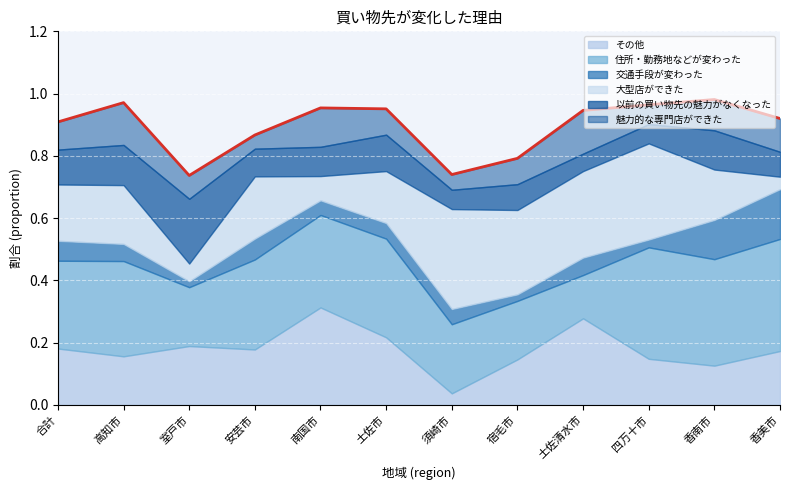

The value of 以前の買い物先の魅力がなくなった at 四万十市 is 0.1. True or false?

True